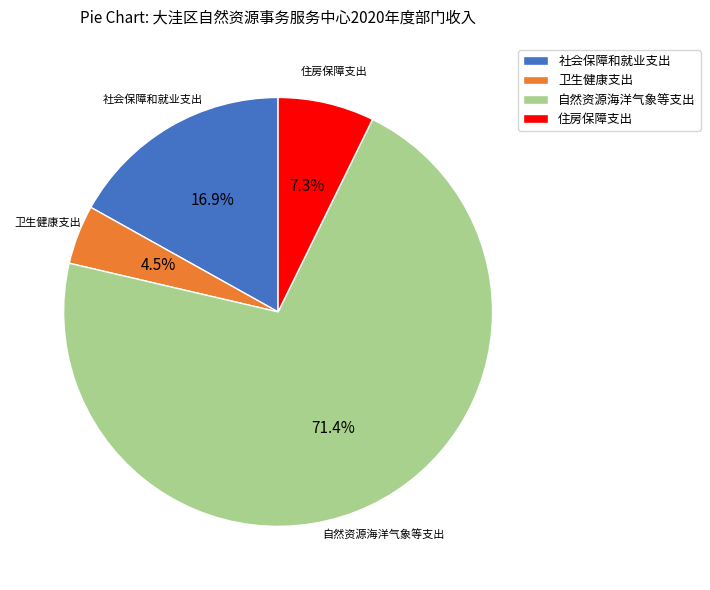

What is the largest slice in the pie chart?

自然资源海洋气象等支出